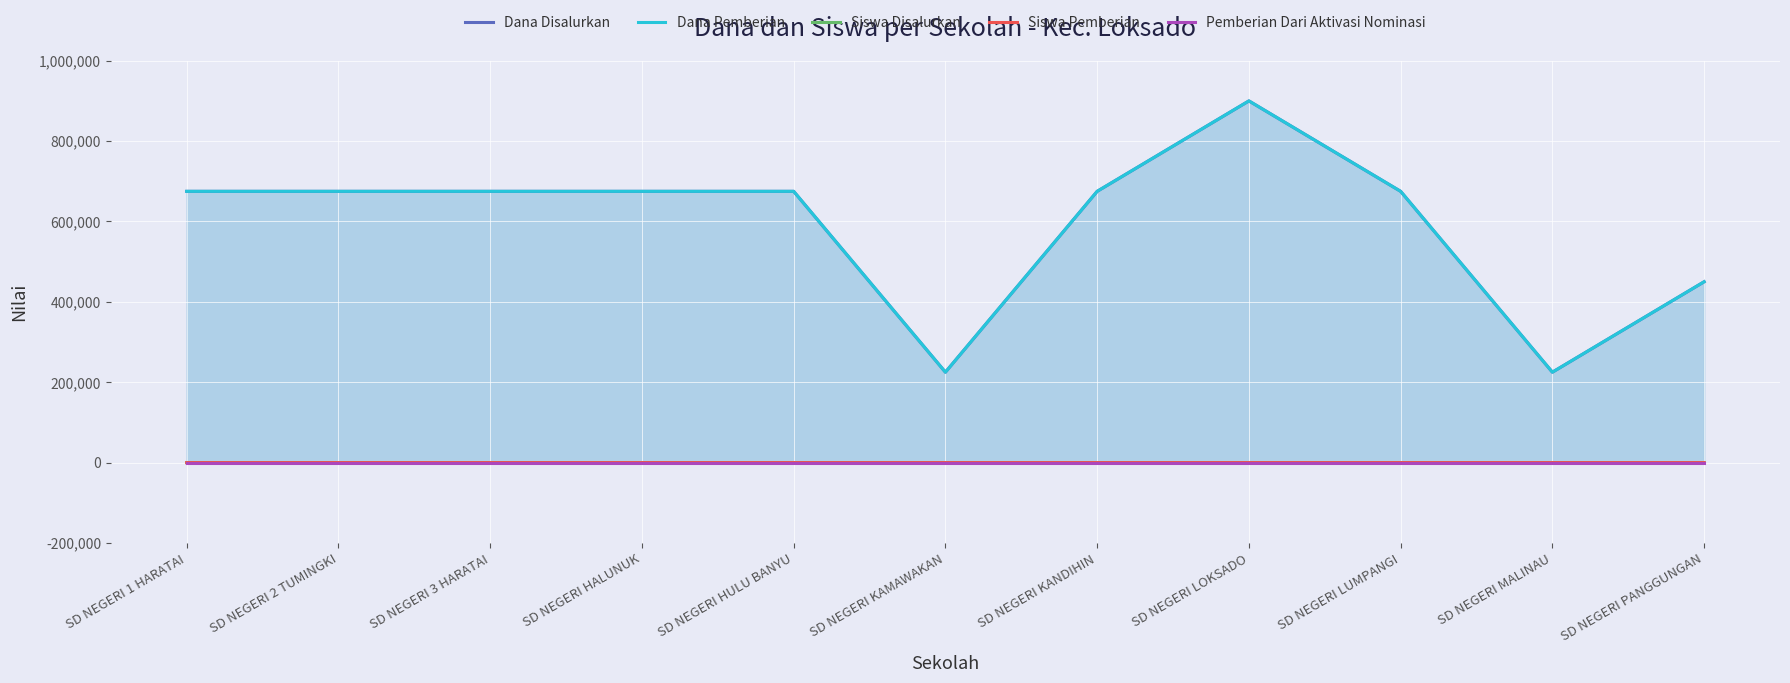

True or false: Dana Pemberian and Pemberian Dari Aktivasi Nominasi cross at least once.

False